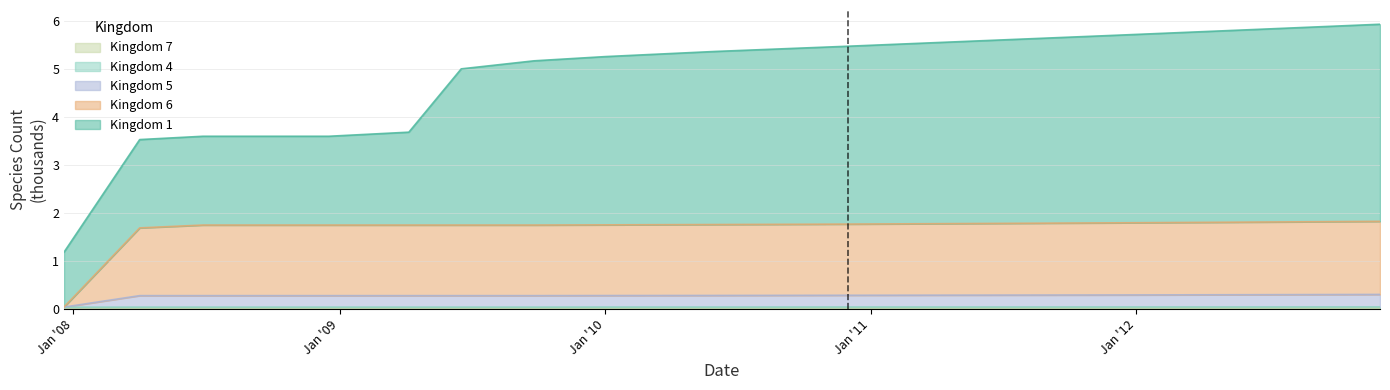

At which label does kingdom_4 reach its minimum?

2007-12-19